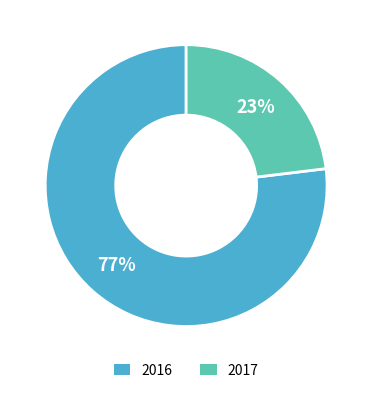

How many slices are in this pie chart?

2